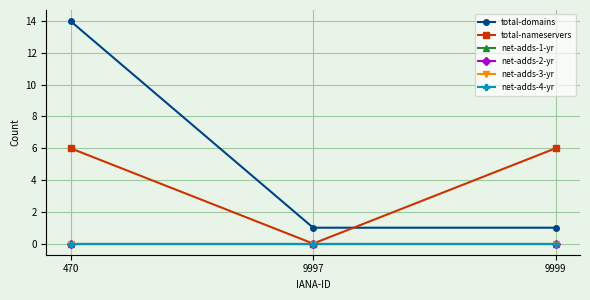

Between 9999 and 470, which is larger?

470